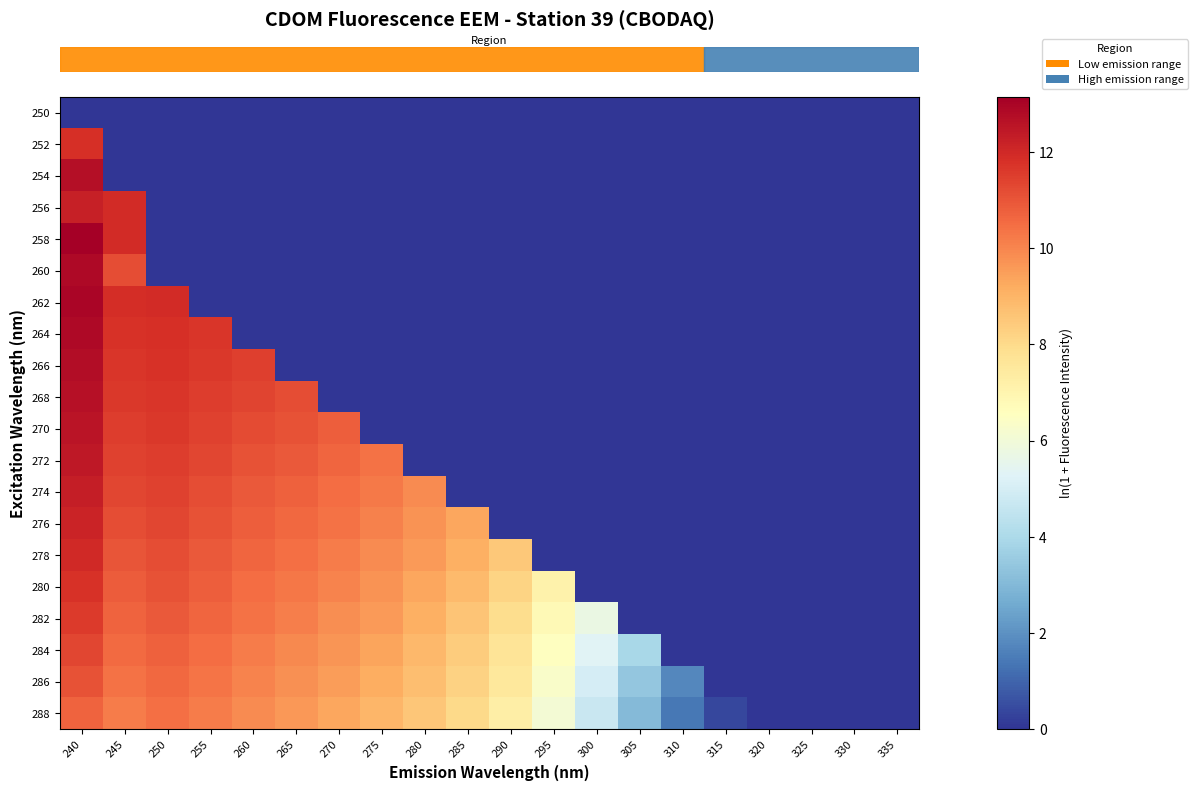

What is the maximum value shown in the chart?

13.1